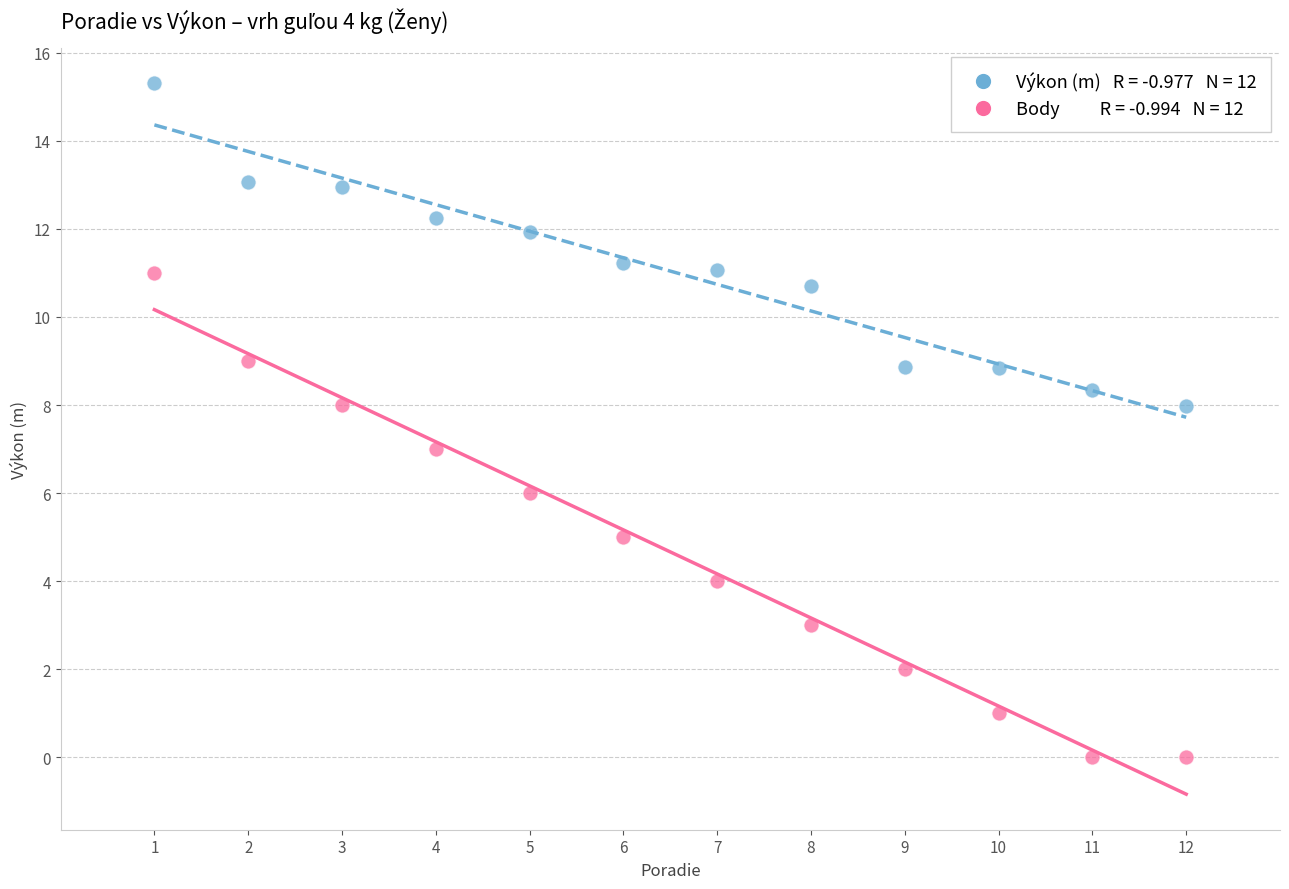

Across all data points, what is the range of X values (max minus min)?

11.0